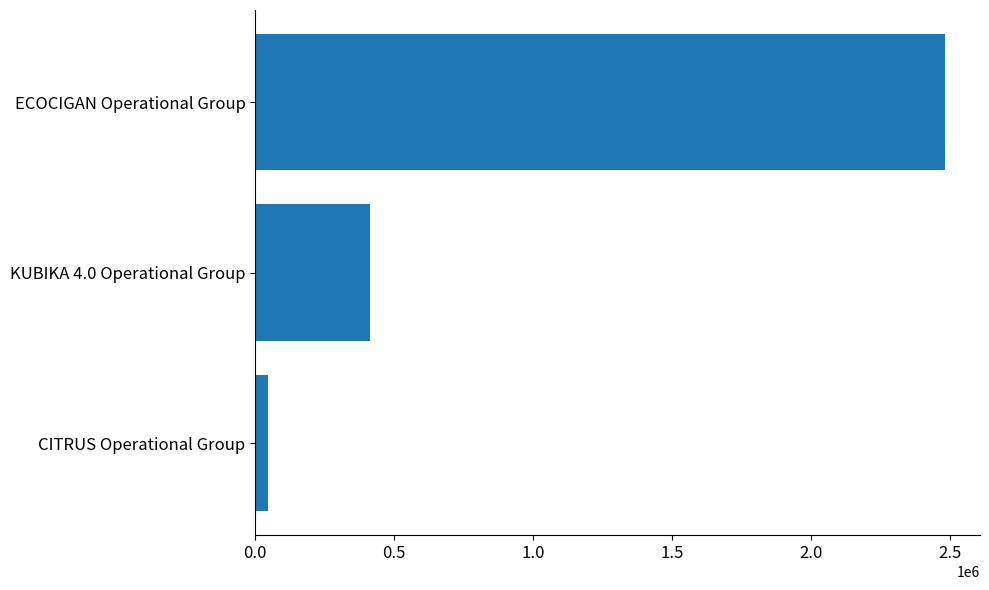

What is the sum of all values?

2944802